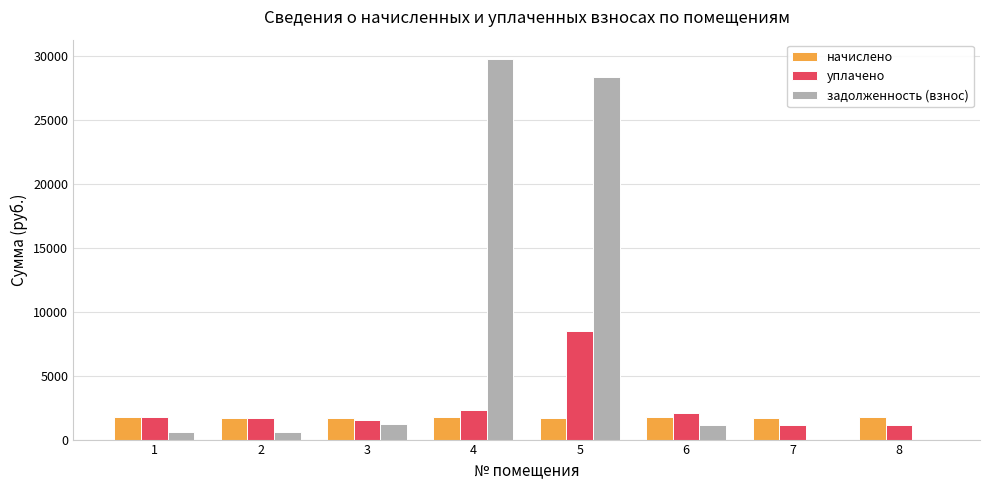

How many distinct data groups are displayed?

3